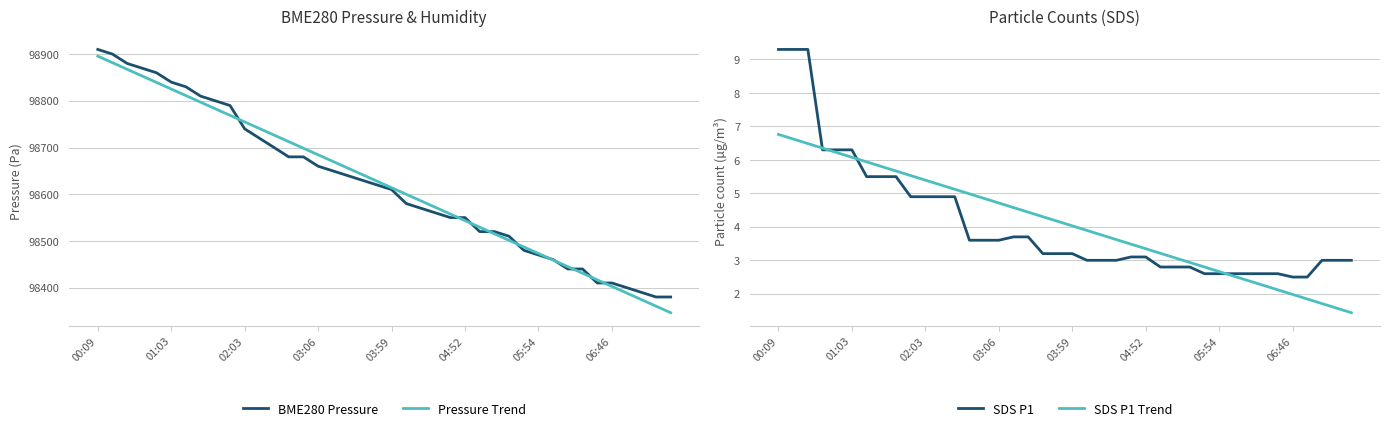

At which label does Pressure Trend reach its peak?

00:09